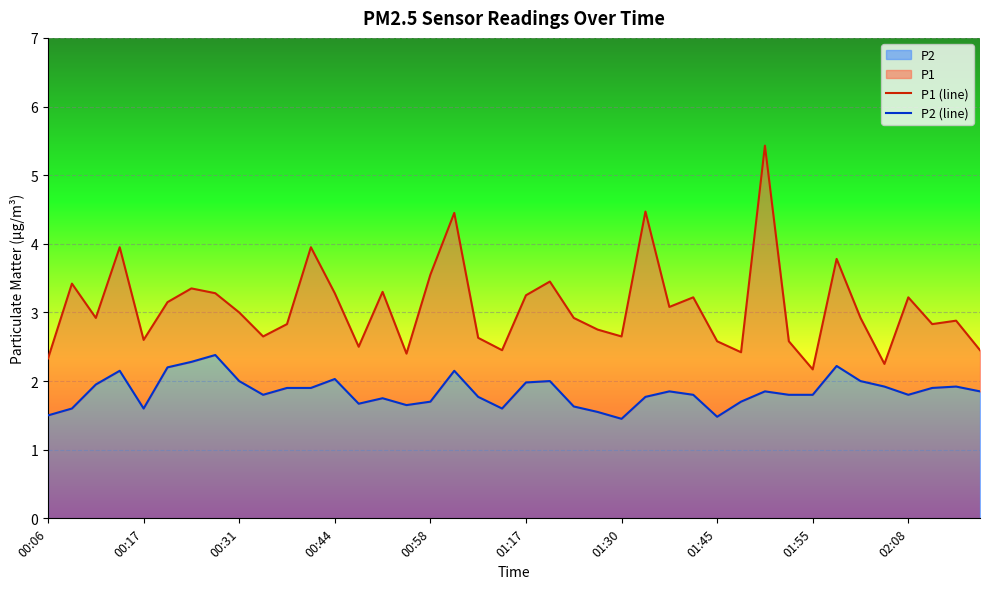

At 19, list the series in order from smallest to largest.

P2 (line), P1 (line)